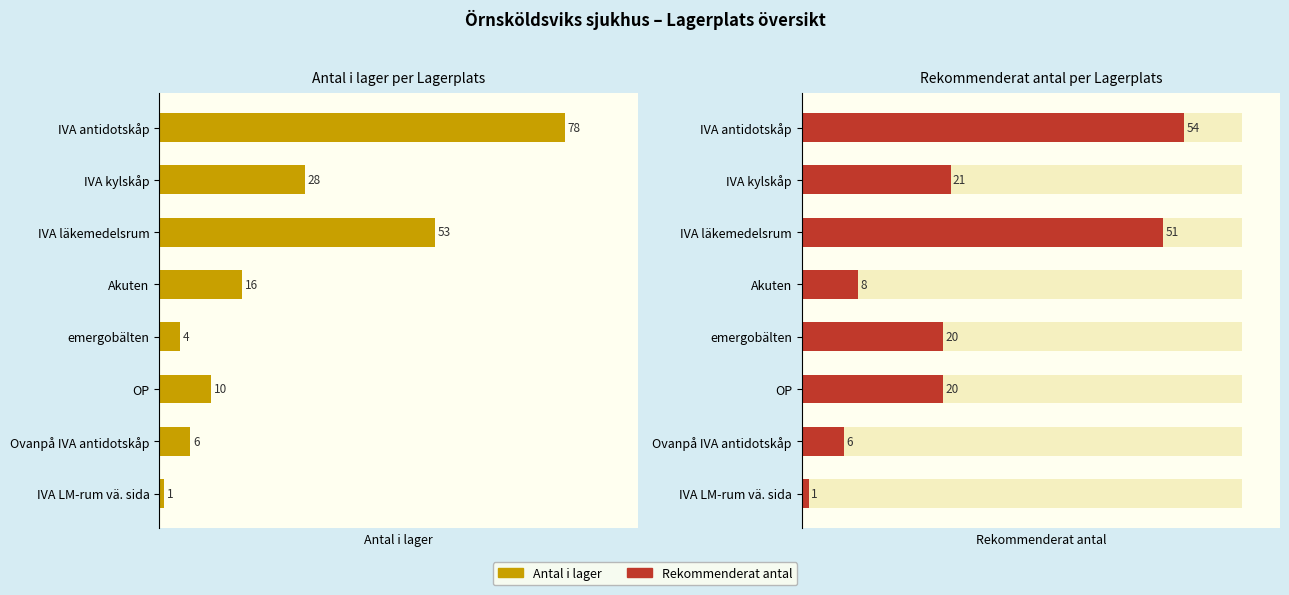

What is the difference between the maximum and minimum values in the Antal i lager series?

77